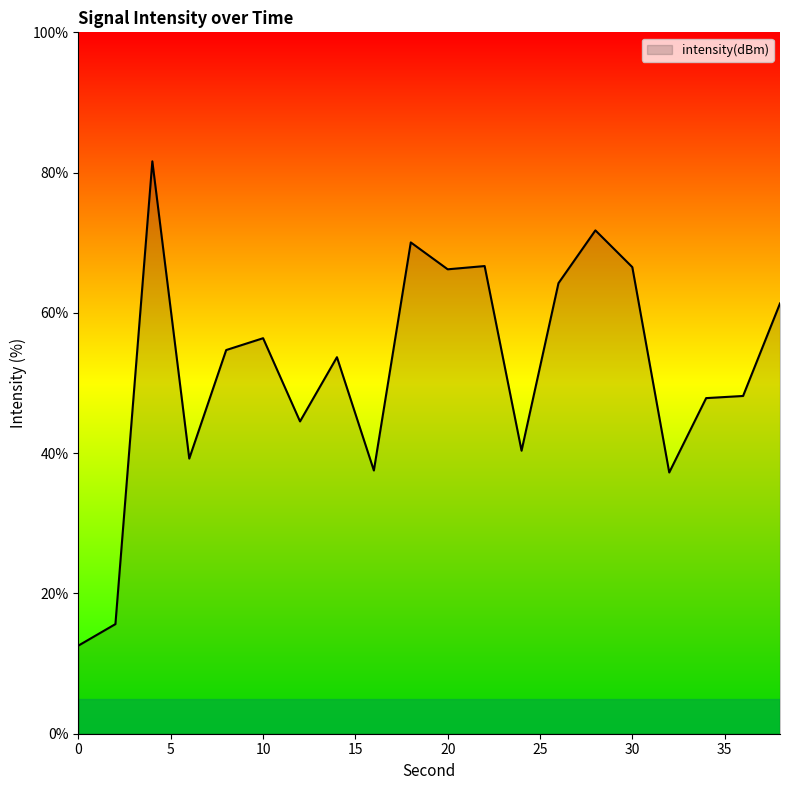

What is the smallest value displayed?

12.6